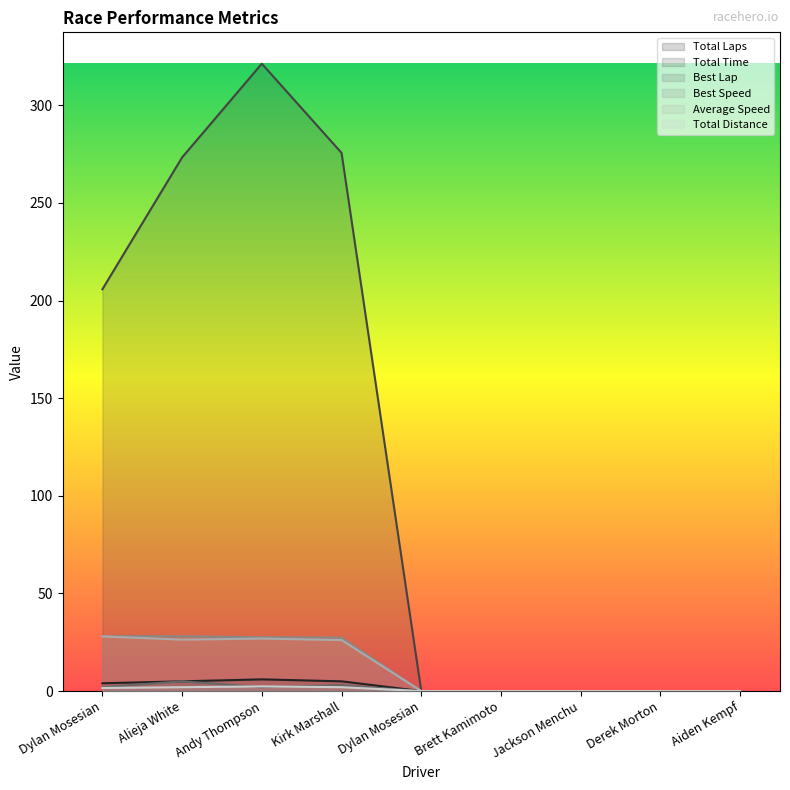

Between Andy Thompson and Alieja White, which is larger?

Andy Thompson